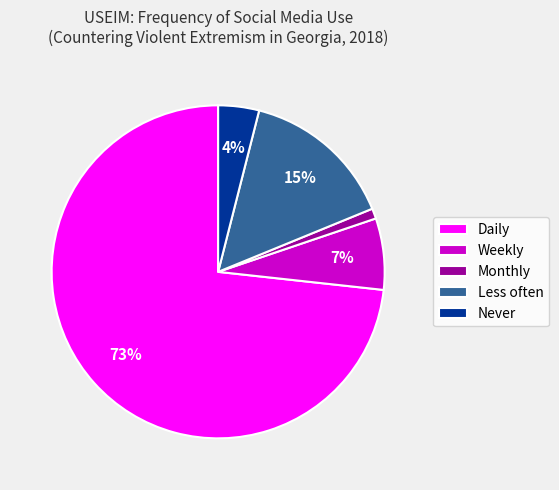

How many segments does this pie chart have?

5